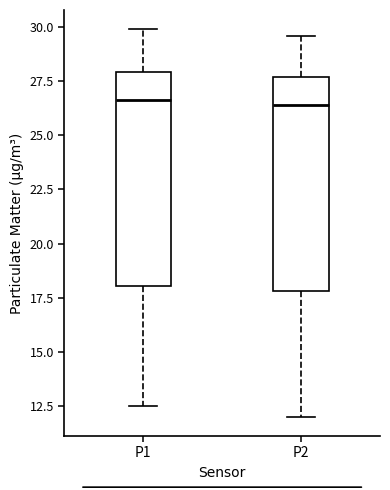

Reading left to right, transcribe this box plot: for each box, give where its median line is, the range the box spans, and where its two whiskers end, as read against the y-axis. The values are not printed on the chart, so give them approximately, as read against the axis.

P1: median 26.5, box 18.0 to 28.0, whiskers 12.5 to 30.0
P2: median 26.5, box 18.0 to 27.5, whiskers 12.0 to 29.5